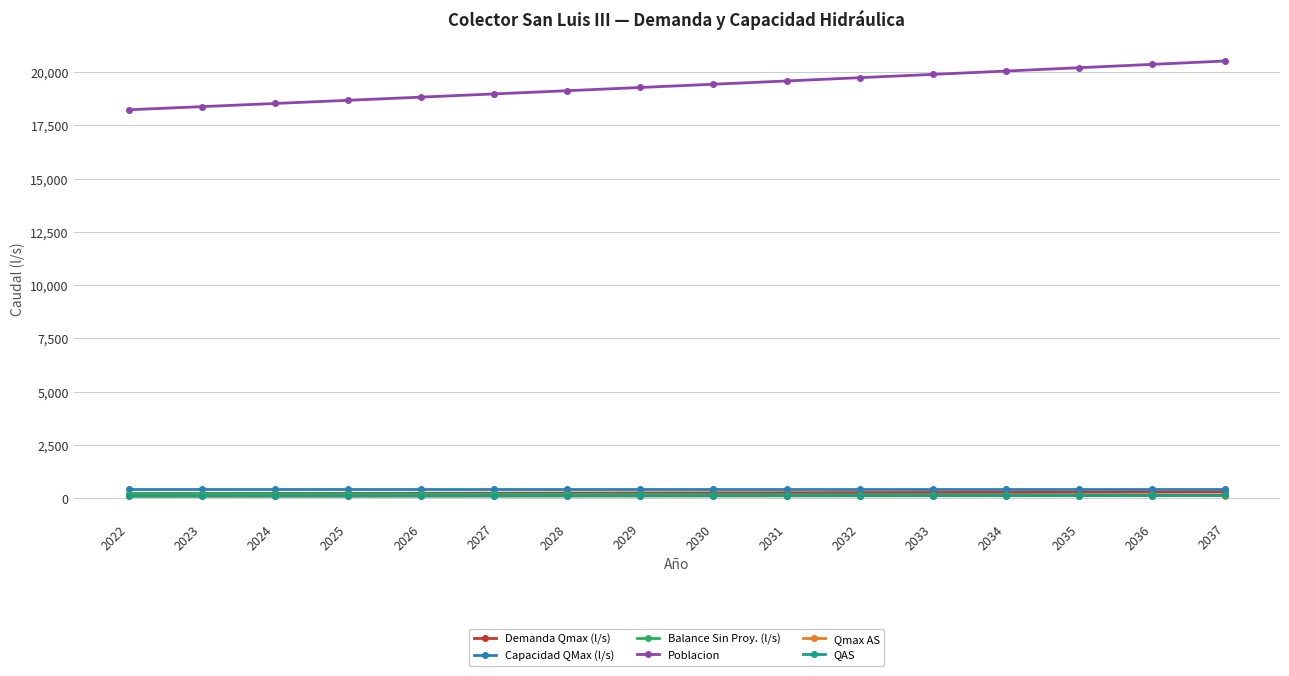

Is it true that Capacidad QMax (l/s) equals 411.9 at 2029?

True